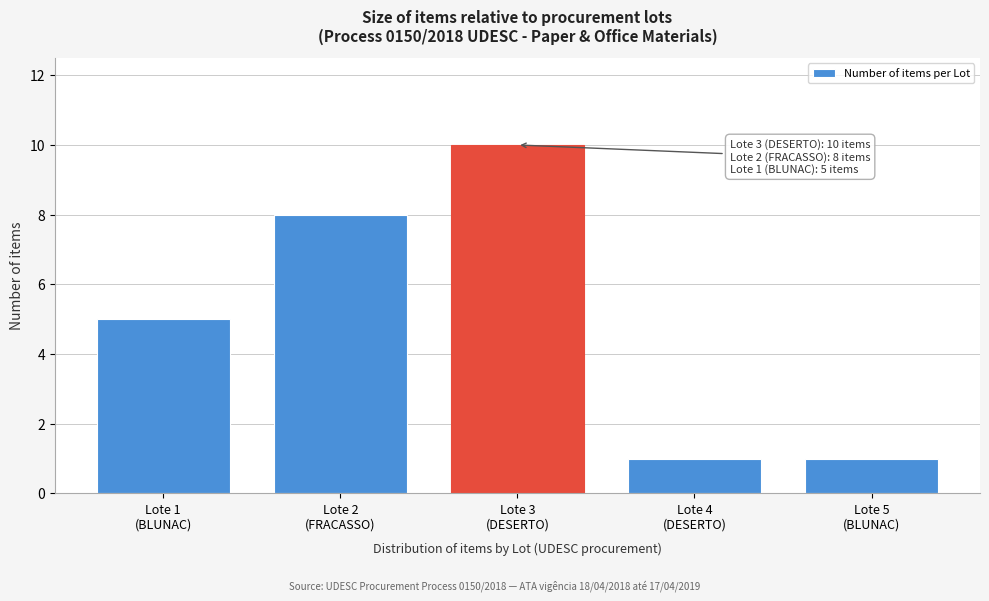

Reading left to right, transcribe all the data shown in this chart.

5	8	10	1	1